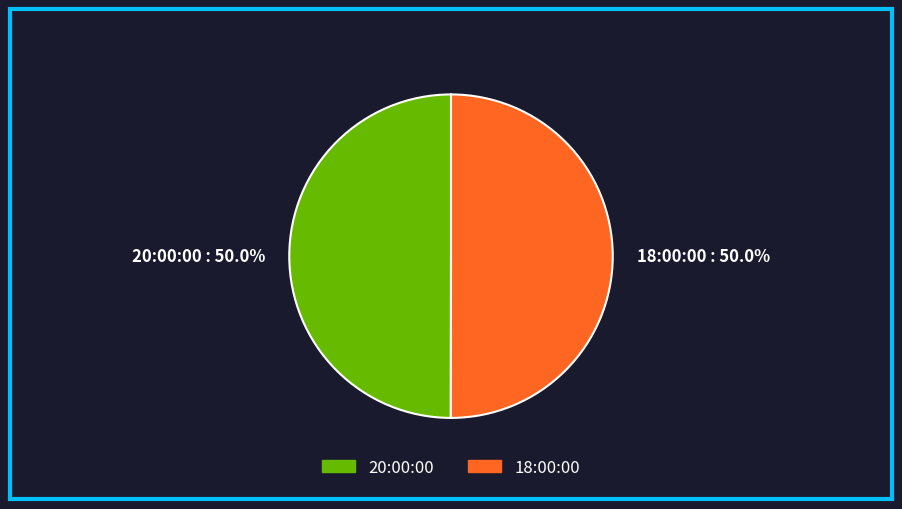

Count the number of slices in the pie.

2